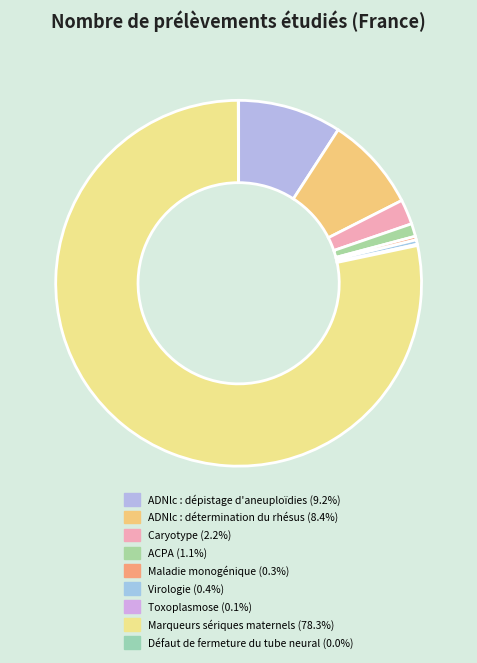

To the nearest percent, what is the average slice percentage?

11%